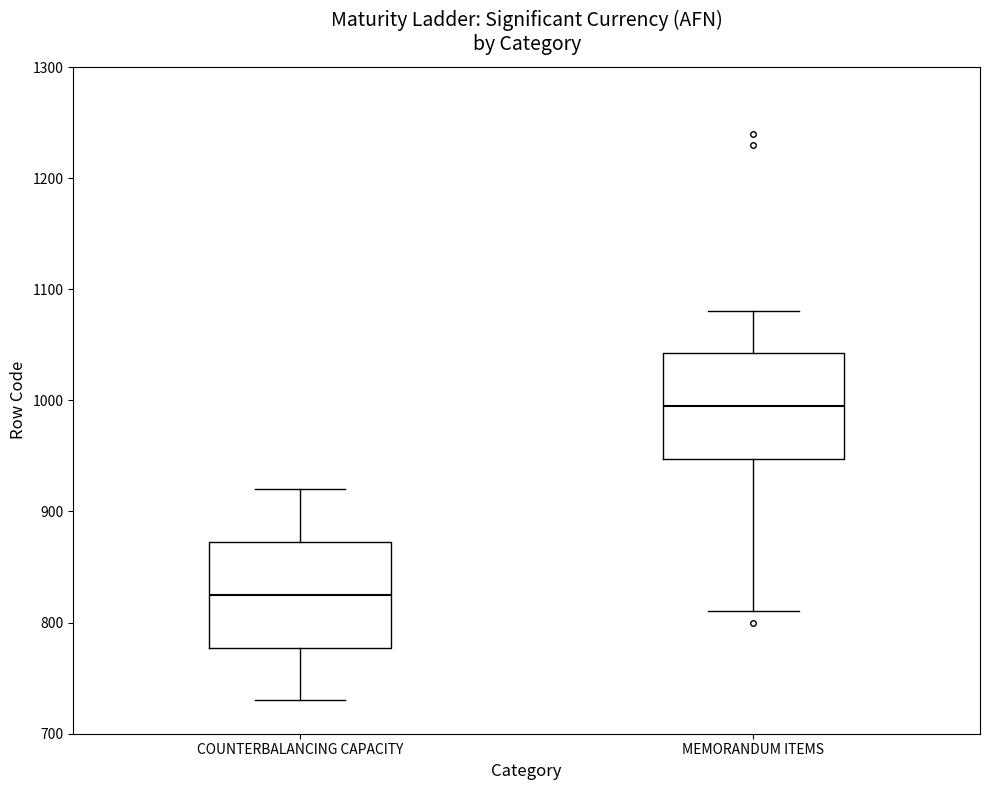

Where is the upper edge of the box for MEMORANDUM ITEMS on the y-axis? The values are not printed on the chart, so give them approximately, as read against the axis.

1040